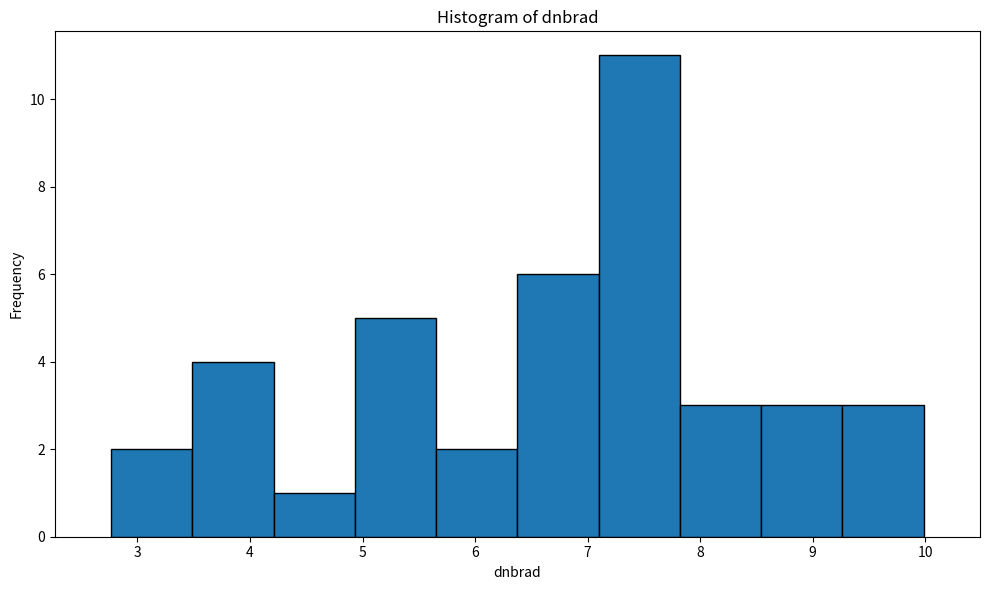

How tall is the bar that spans 6.4 to 7.1 on the x-axis? Neither the bar edges nor the heights are printed on the chart, so give them approximately, as read against the axes.

6